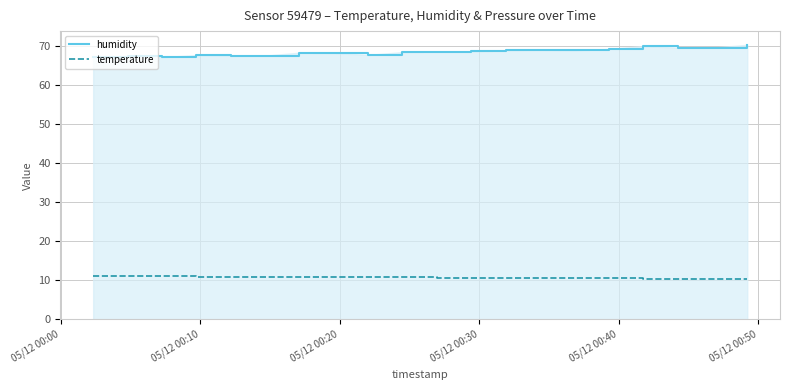

List the series in order of their overall mean, lowest first.

temperature, humidity